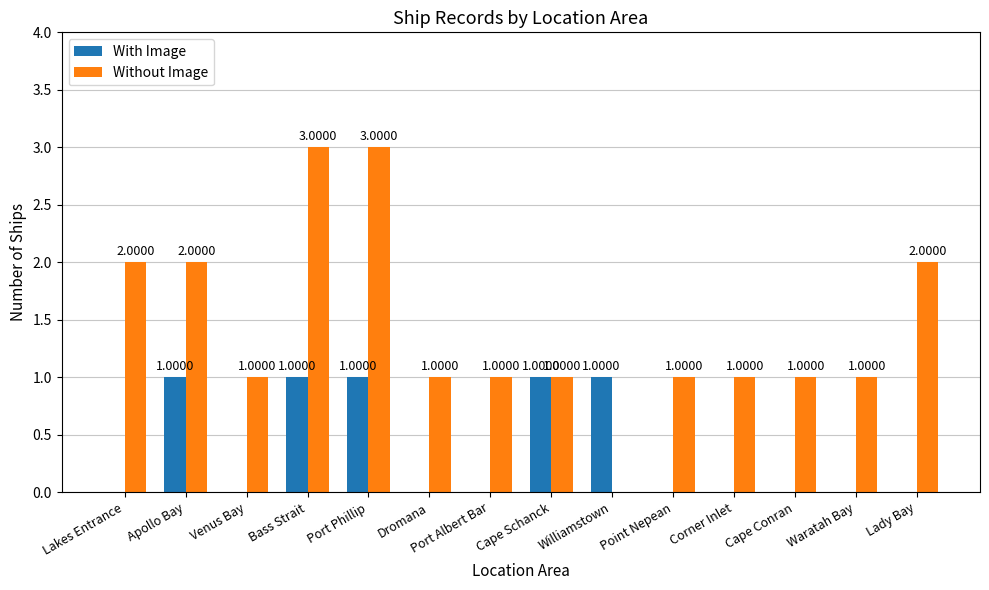

The Without Image series shows 1 at Venus Bay. True or false?

True